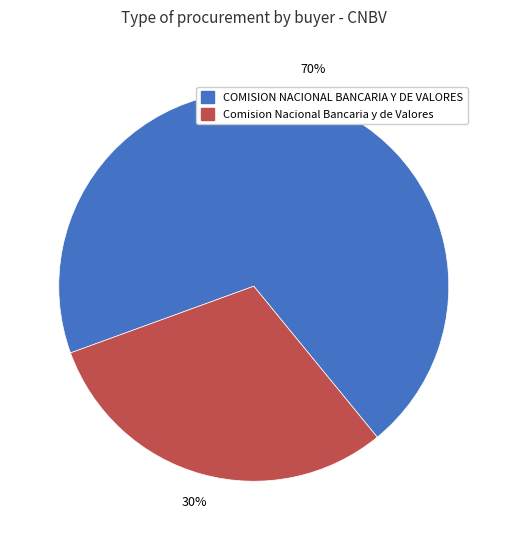

True or false: COMISION NACIONAL BANCARIA Y DE VALORES accounts for 56% of the total.

False